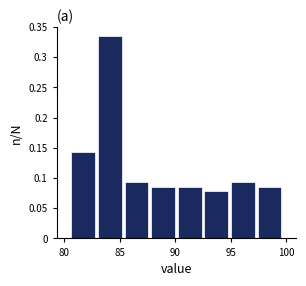

How tall is the bar that spans 97.5 to 99.5 on the x-axis? Neither the bar edges nor the heights are printed on the chart, so give them approximately, as read against the axes.

0.085